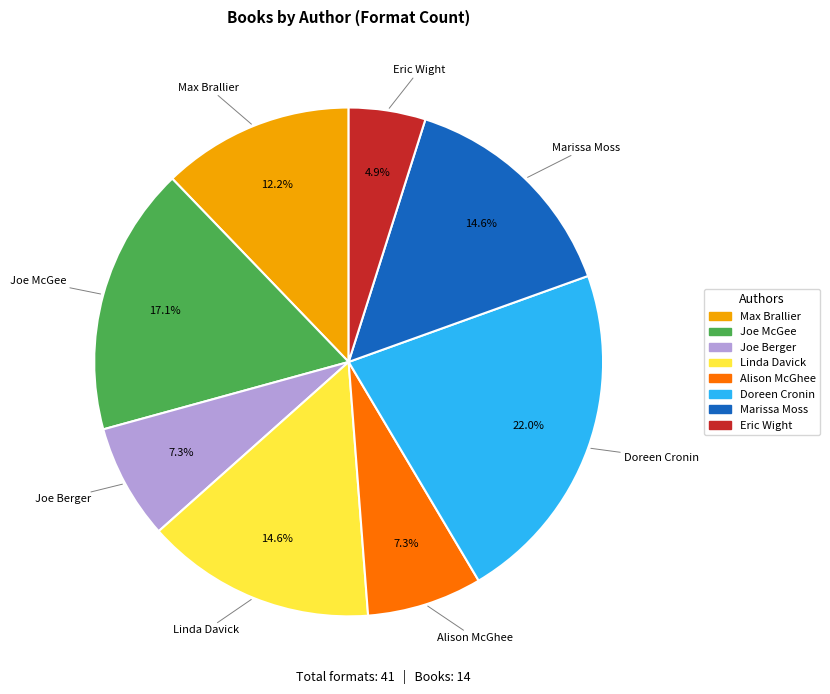

Is there a majority slice in this chart?

No